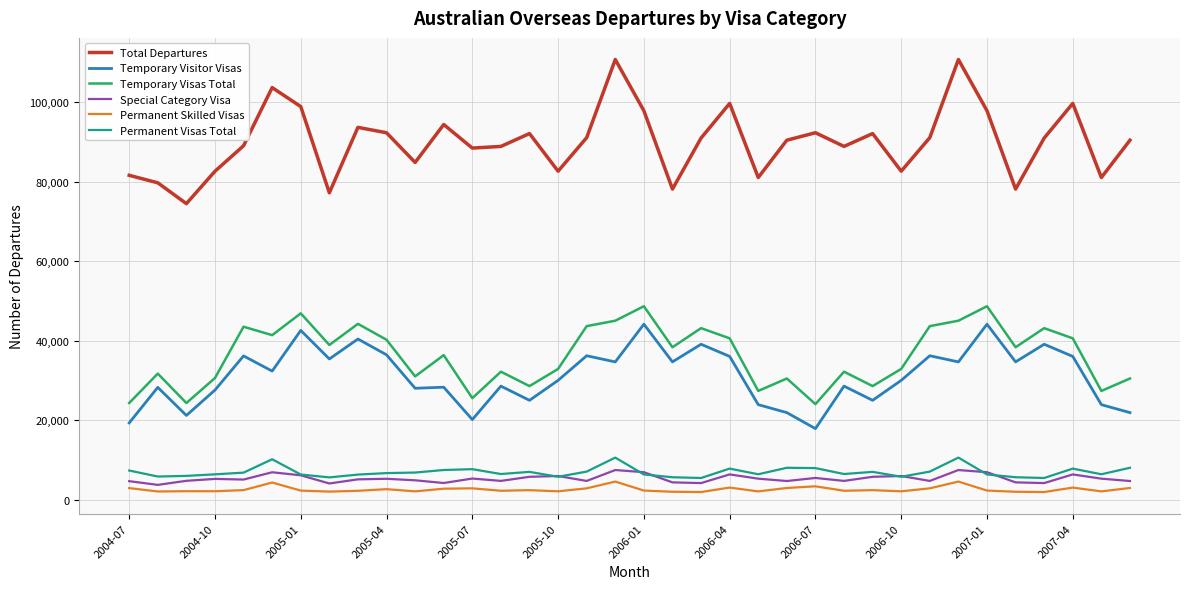

True or false: Special Category Visa and Temporary Visas Total intersect in this chart.

False